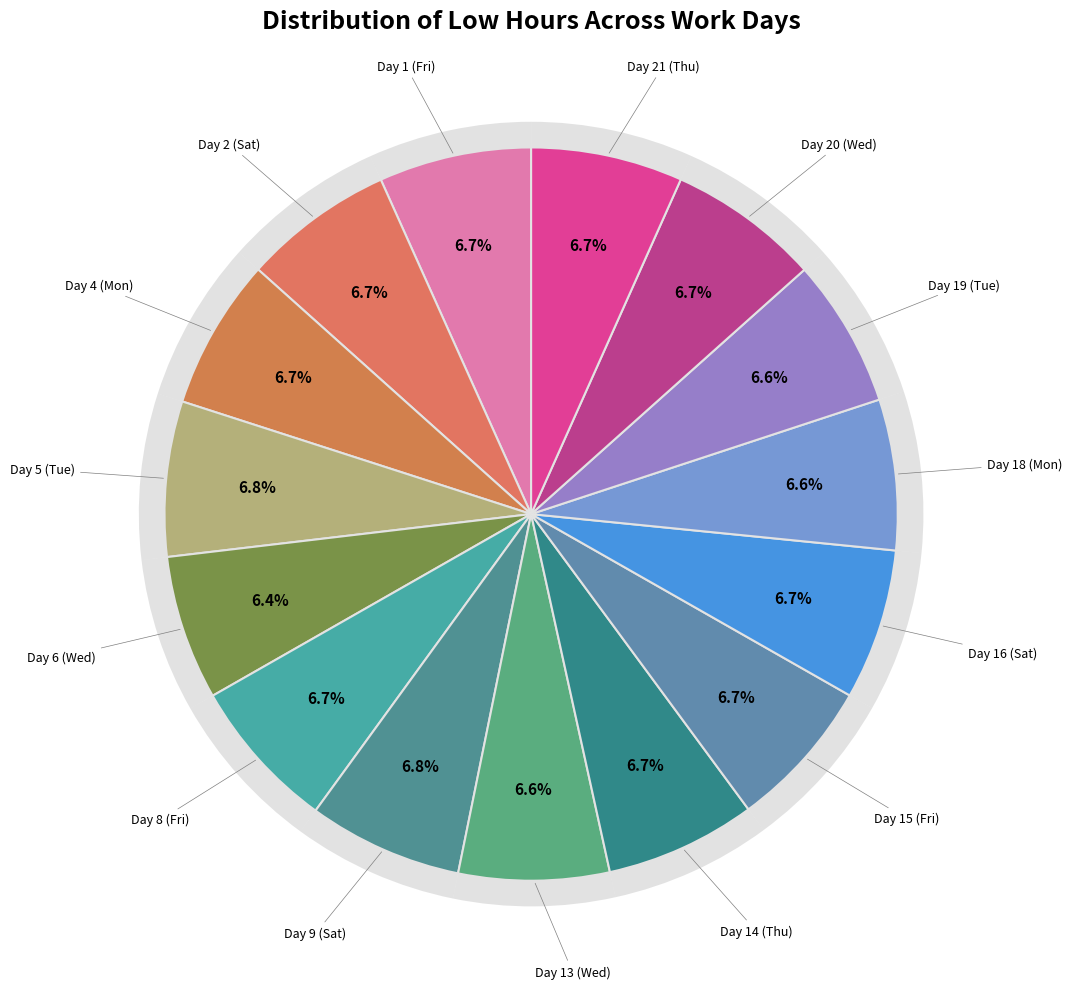

Between Thu and Wed, which is larger?

Thu